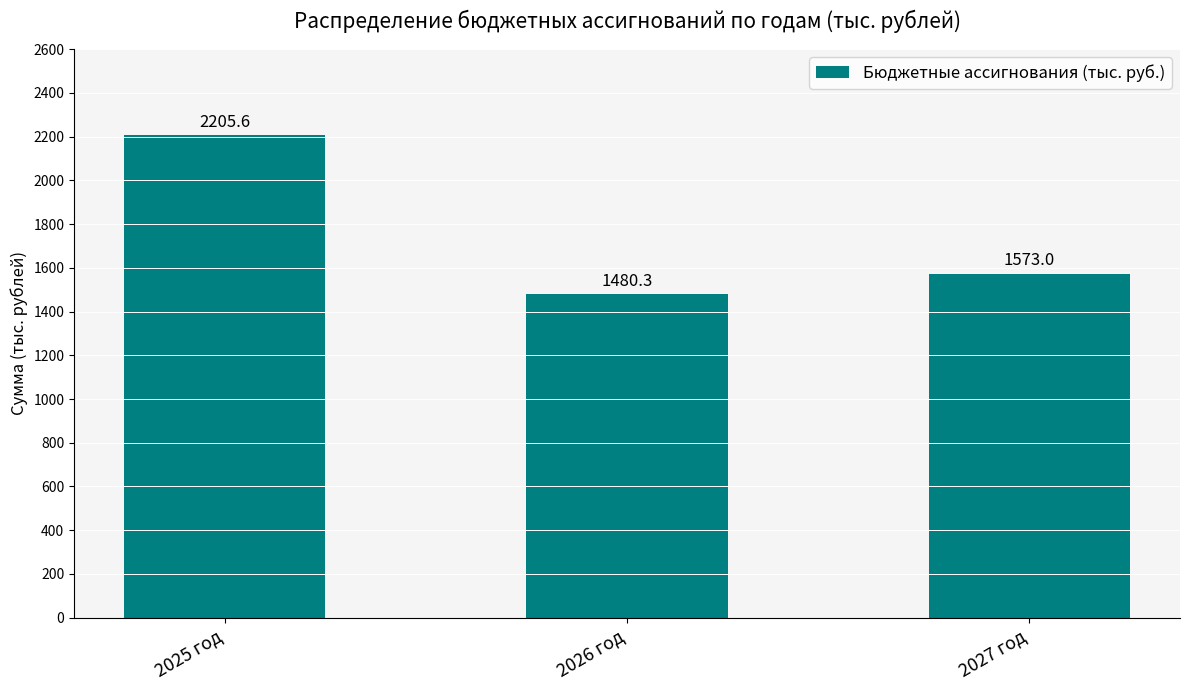

Which label corresponds to the largest value in the chart?

2025 год